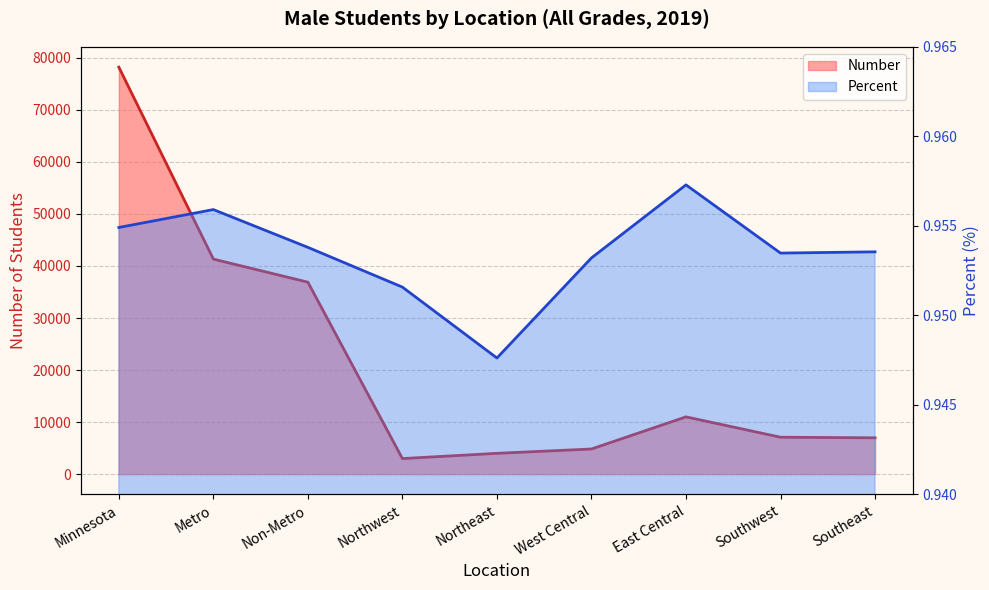

Does the chart have visible grid lines?

Yes